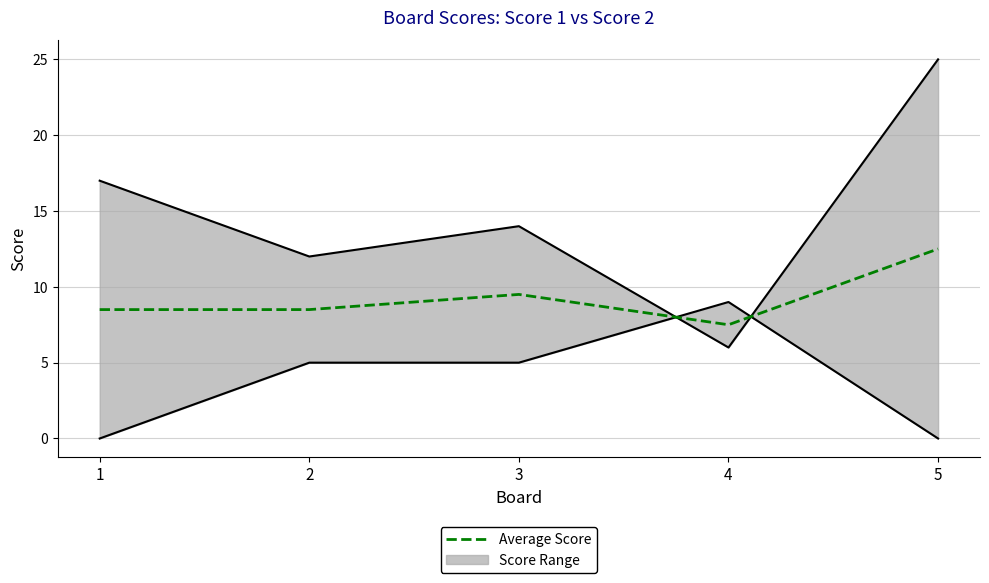

How many categories are shown in the chart?

5